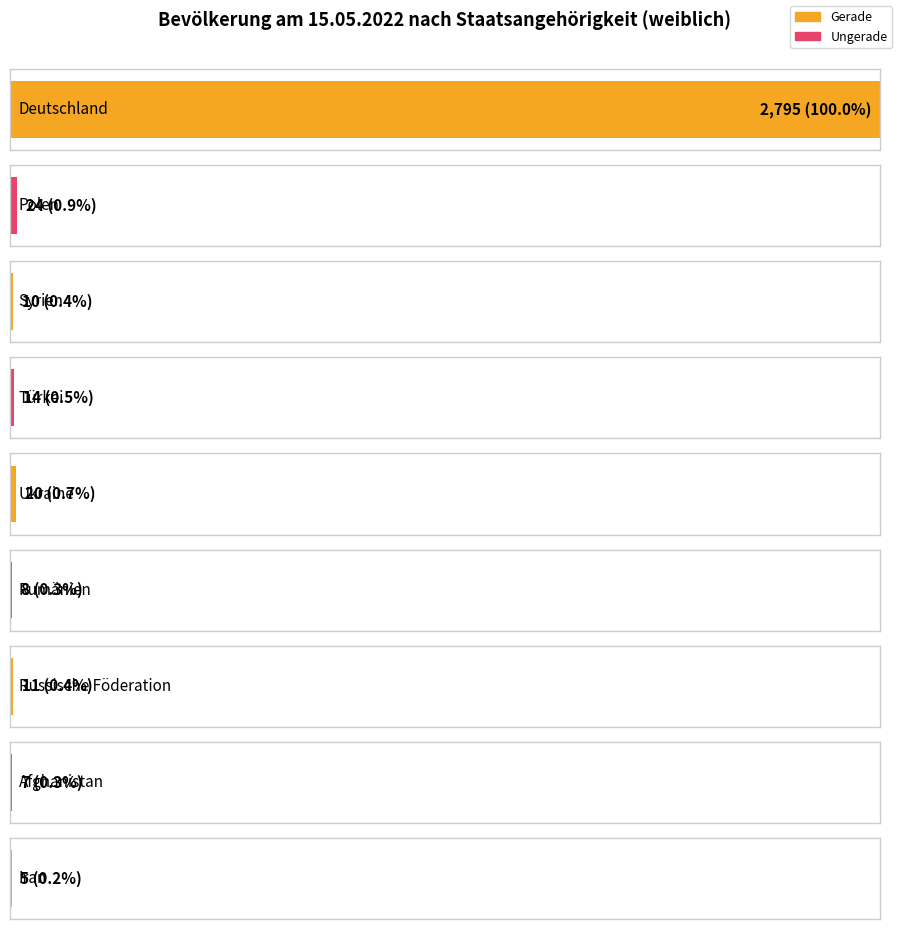

Are the bars horizontal?

Yes